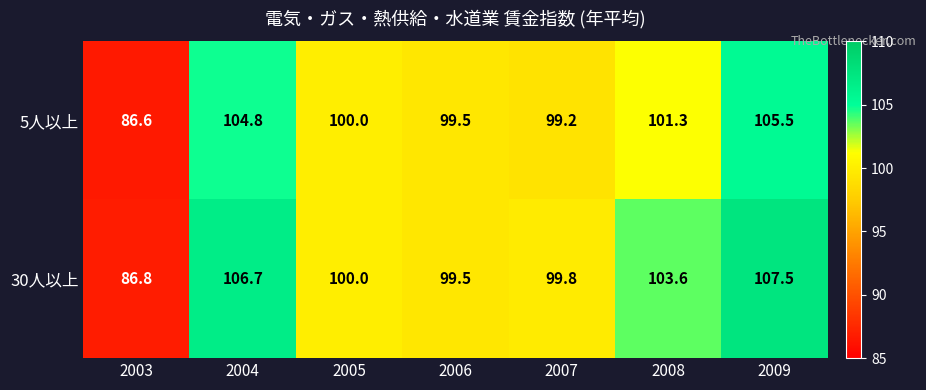

Reading left to right, list all the values displayed in this chart.

5人以上: 2003=86.6	2004=104.8	2005=100.0	2006=99.5	2007=99.2	2008=101.3	2009=105.5
30人以上: 2003=86.8	2004=106.7	2005=100.0	2006=99.5	2007=99.8	2008=103.6	2009=107.5